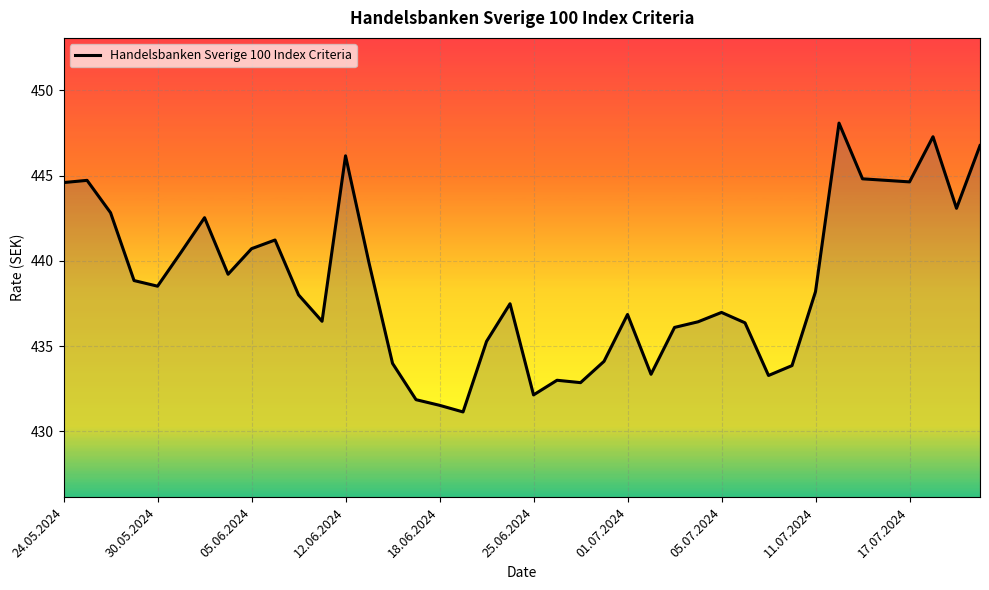

What is the minimum value shown in the chart?

431.1